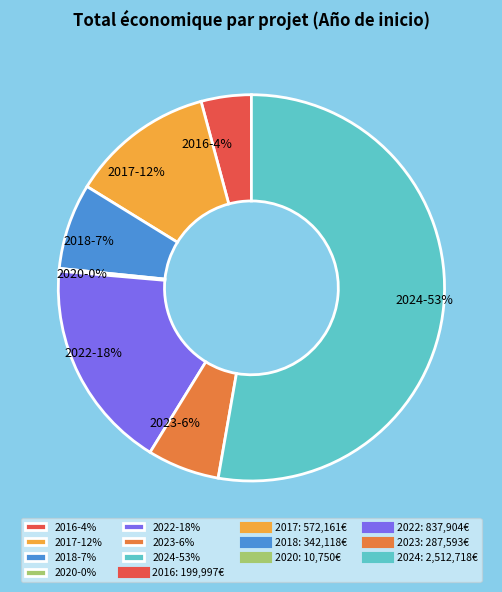

Is there any slice that represents more than half of the pie?

Yes